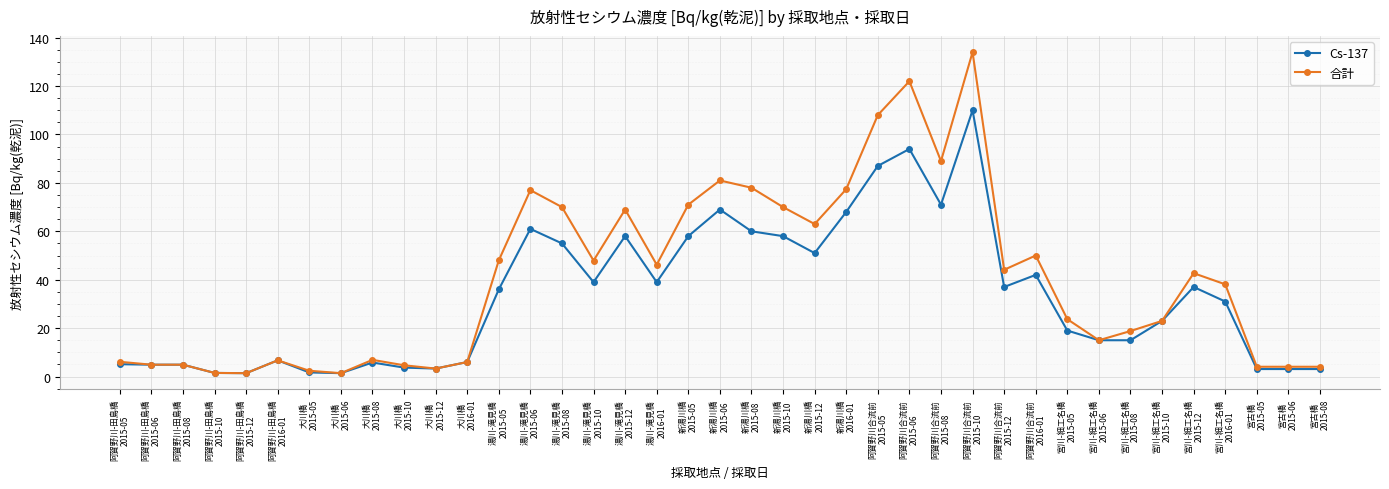

Which series has the widest spread of values?

合計